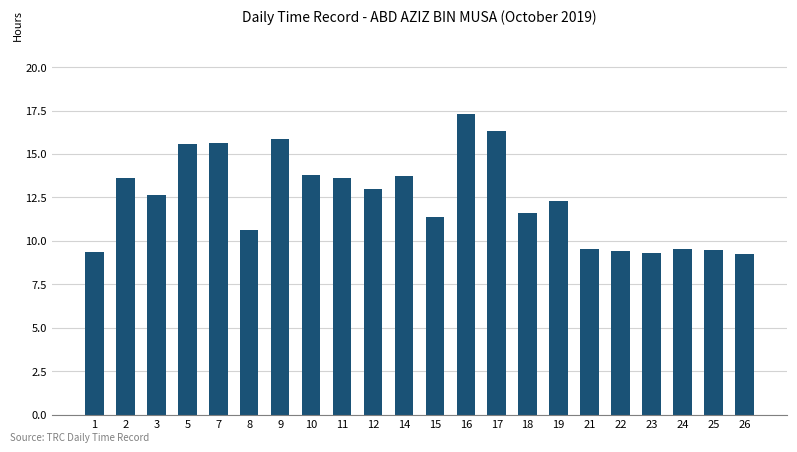

The chart shows a value of 20.5 at 10. True or false?

False